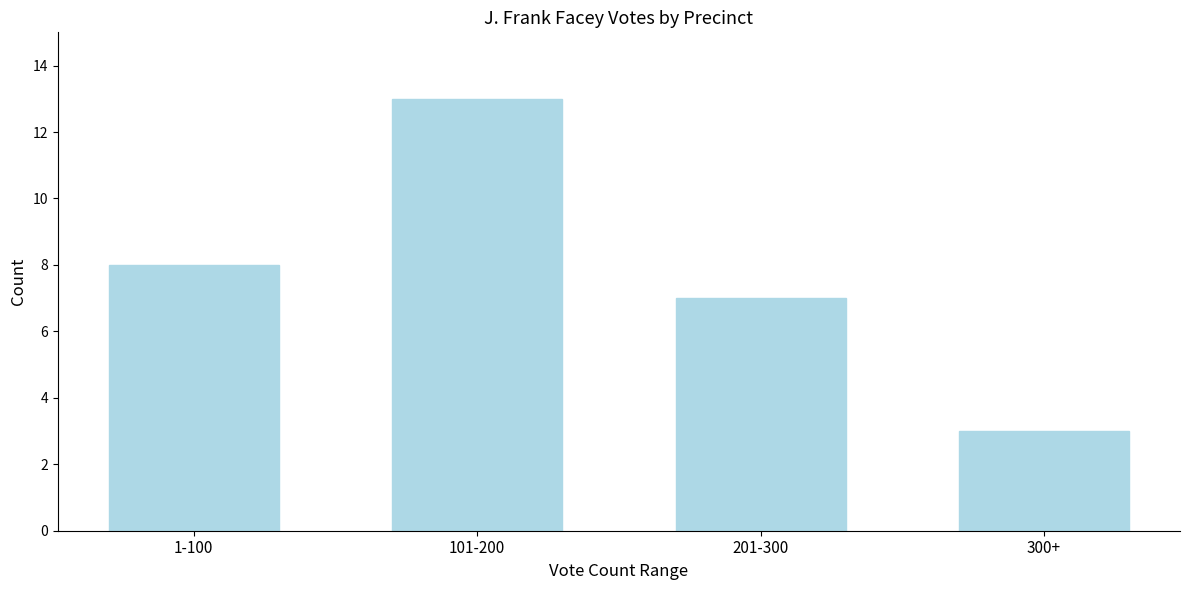

Reading left to right, list all the values displayed in this chart.

1-100=8	101-200=13	201-300=7	300+=3